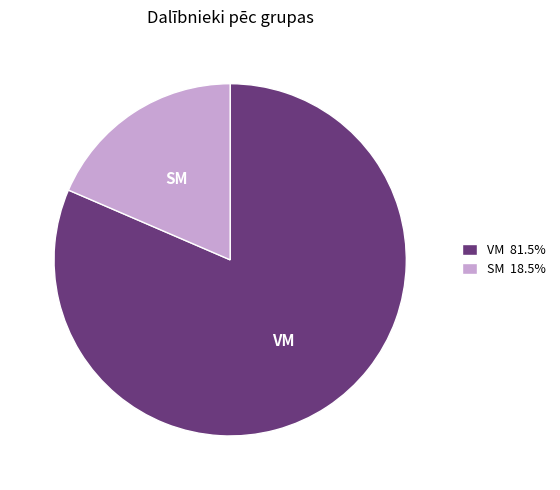

The VM slice represents 81% of the pie. True or false?

True